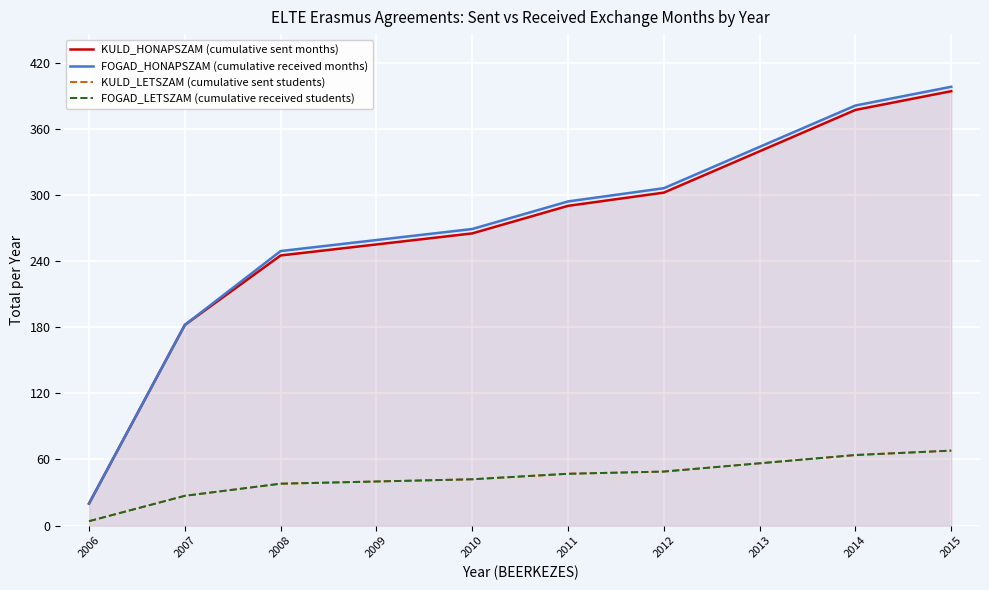

The FOGAD_HONAPSZAM (cumulative received months) series shows 20 at 2006. True or false?

True